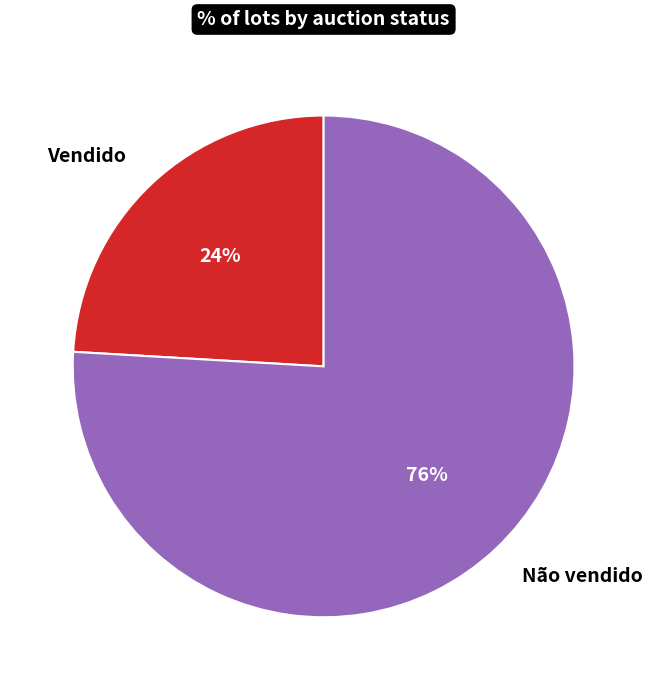

Count the number of slices in the pie.

2